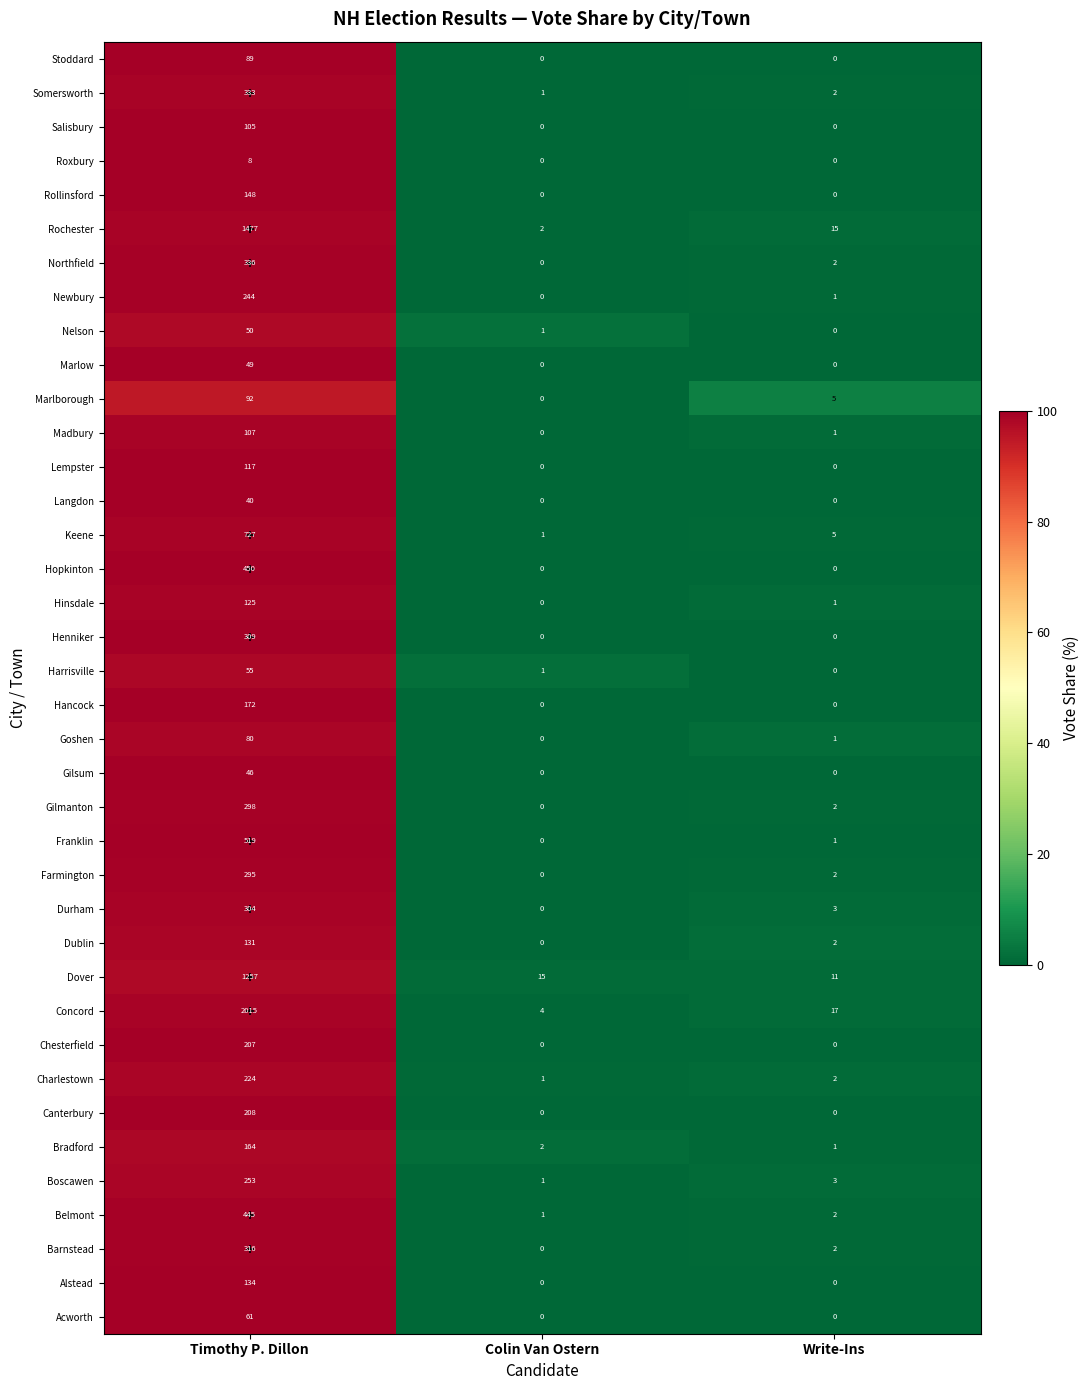

True or false: Roxbury has a value of 0 at Colin Van Ostern.

True